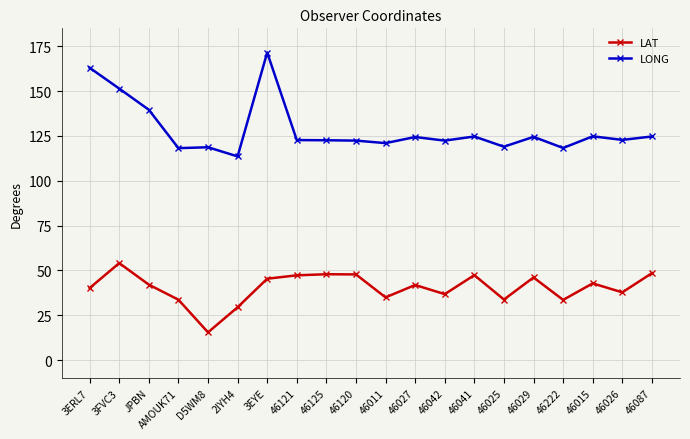

What is the average value of the LAT series?

40.4